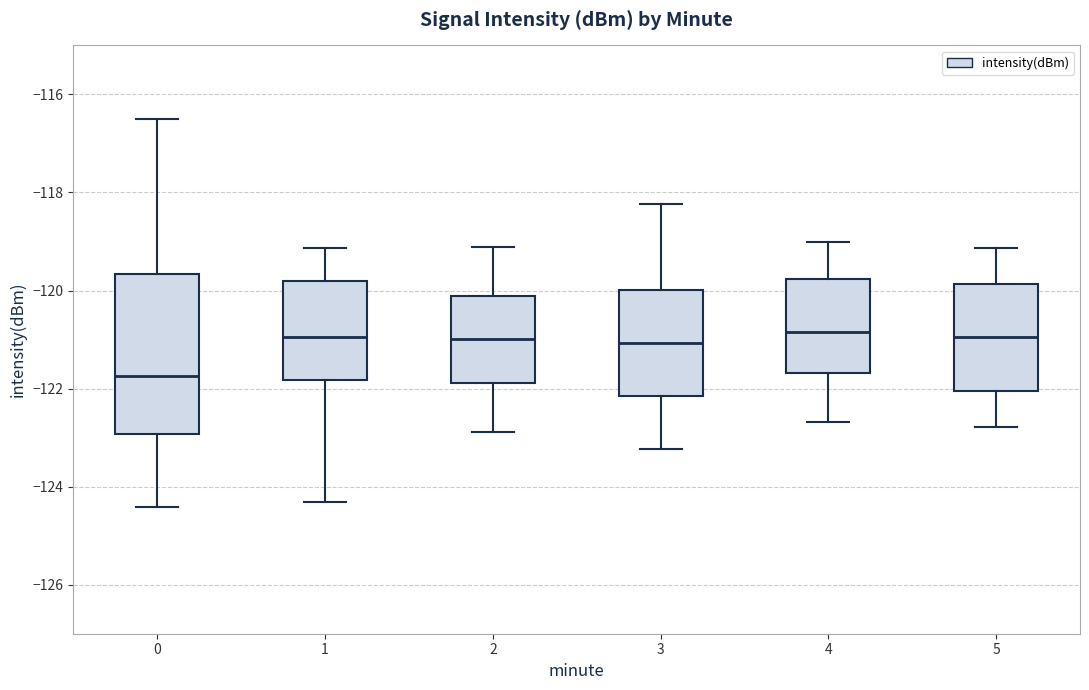

Reading left to right, transcribe this box plot: for each box, give where its median line is, the range the box spans, and where its two whiskers end, as read against the y-axis. The values are not printed on the chart, so give them approximately, as read against the axis.

0: median -121.8, box -123.0 to -119.6, whiskers -124.4 to -116.6
1: median -121.0, box -121.8 to -119.8, whiskers -124.4 to -119.2
2: median -121.0, box -121.8 to -120.2, whiskers -122.8 to -119.2
3: median -121.0, box -122.2 to -120.0, whiskers -123.2 to -118.2
4: median -120.8, box -121.6 to -119.8, whiskers -122.6 to -119.0
5: median -121.0, box -122.0 to -119.8, whiskers -122.8 to -119.2